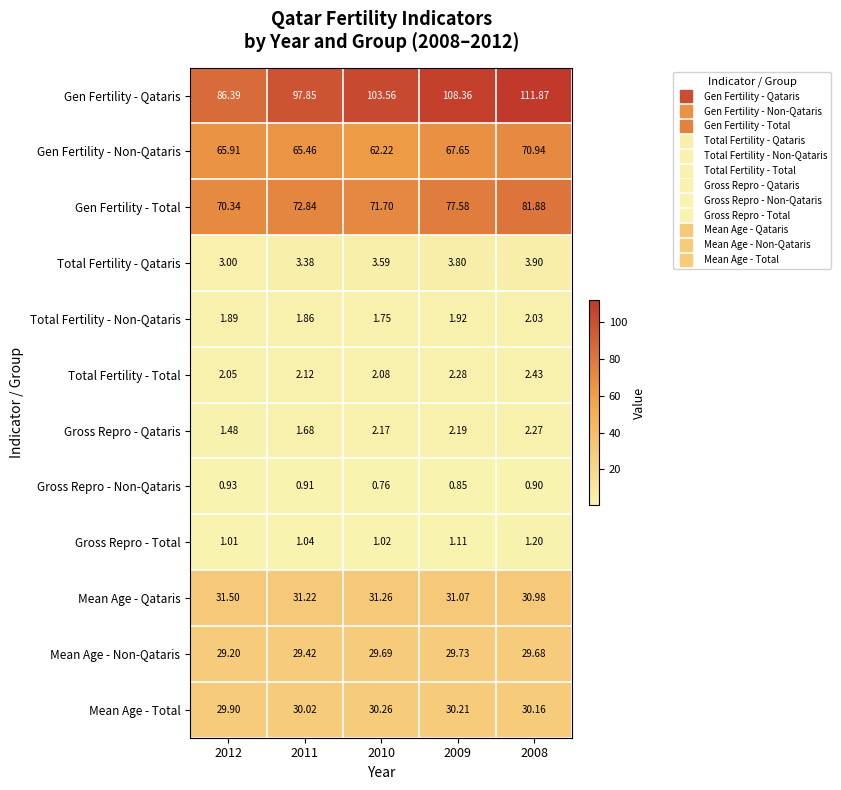

Which series changed the most between 2012 and 2010?

Gen Fertility - Qataris